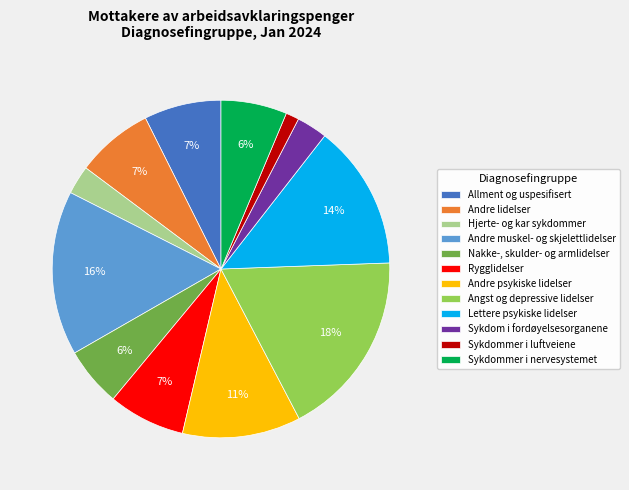

Is the sum of Sykdom i fordøyelsesorganene and Allment og uspesifisert greater than half?

No